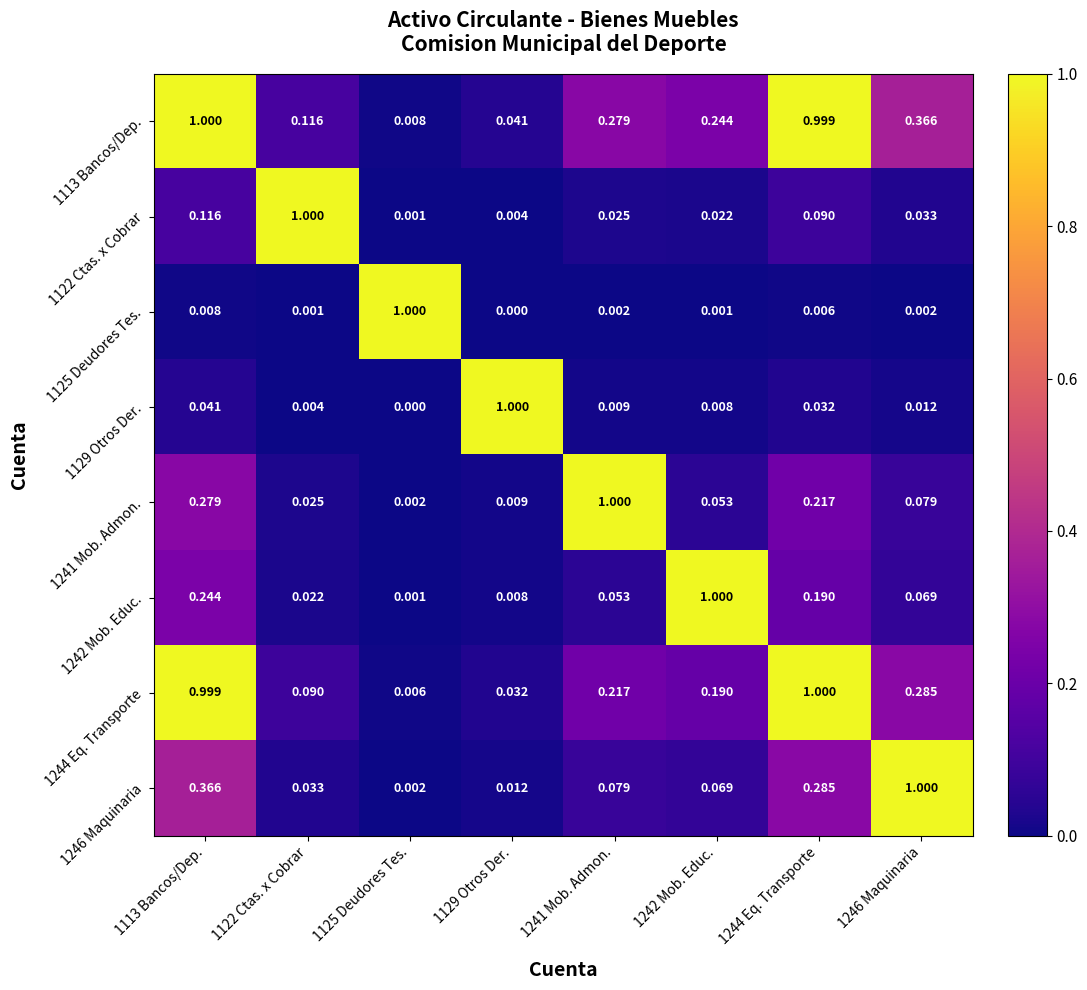

How many distinct data groups are displayed?

8